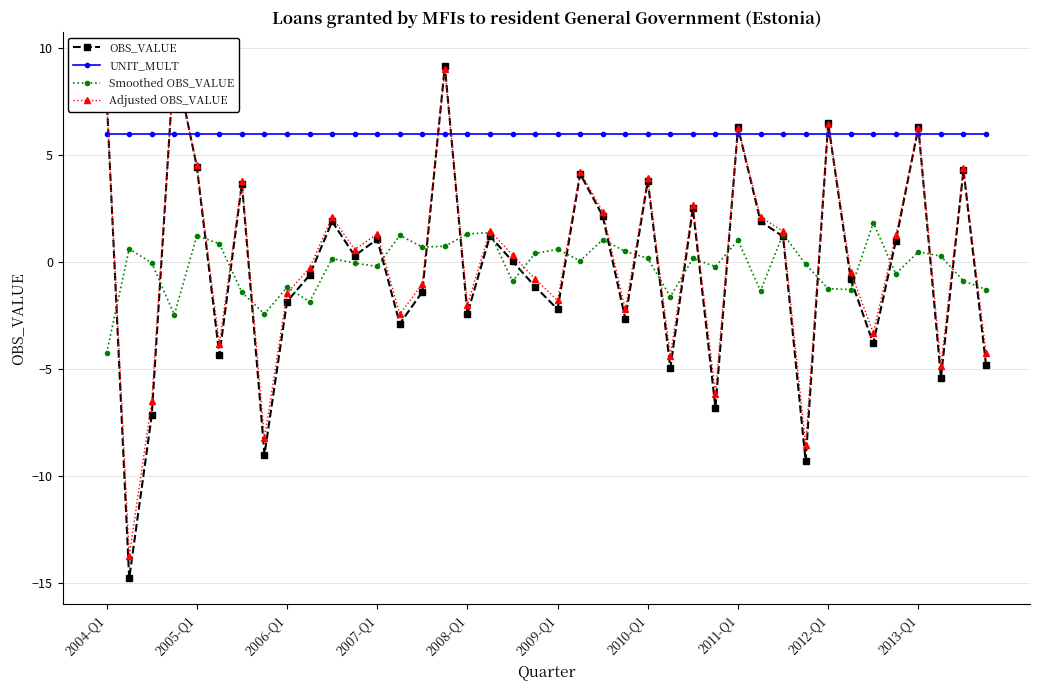

How many data points does each series have?

40